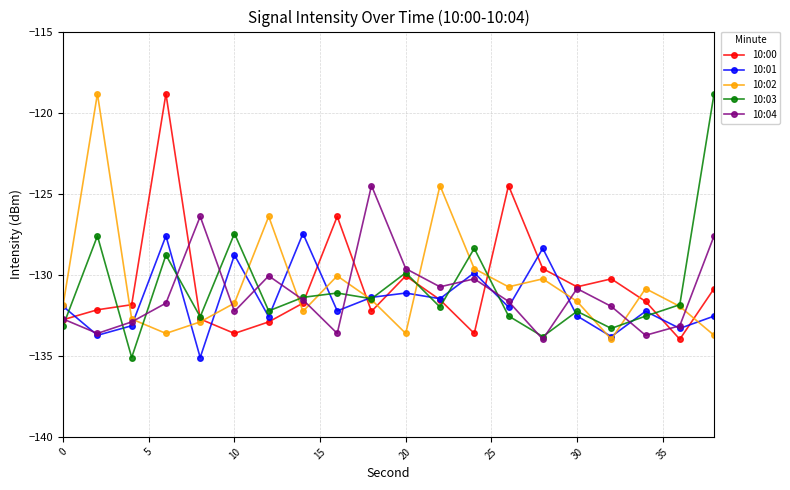

At how many categories does at least one series exceed -129?

13